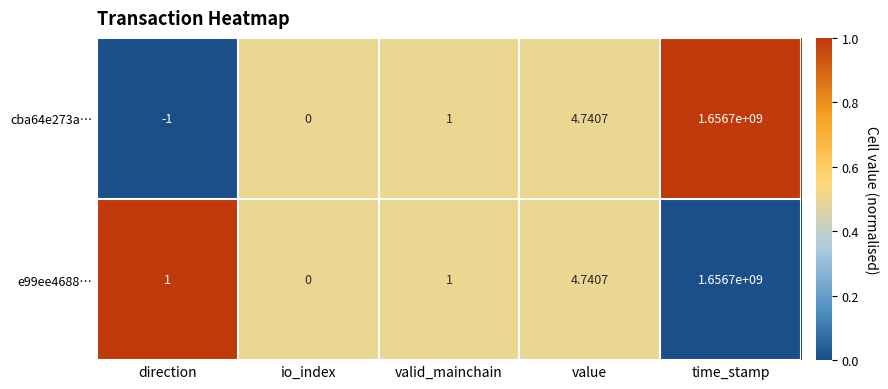

At which label is cba64e273a… closest to 828349999?

value